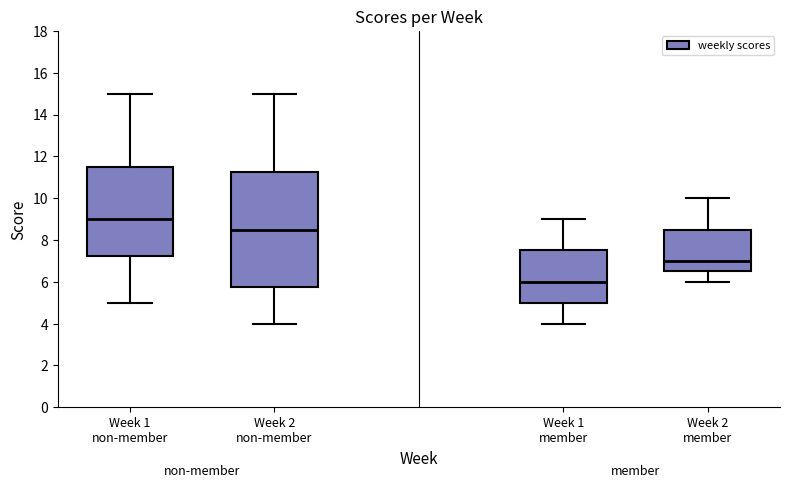

Which box is the tallest, from its lower edge to its upper edge?

Week 2 non-member